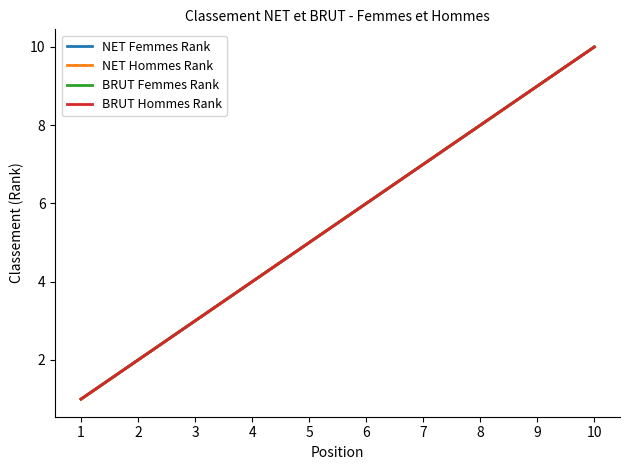

Is this an area chart (filled region under the line)?

No